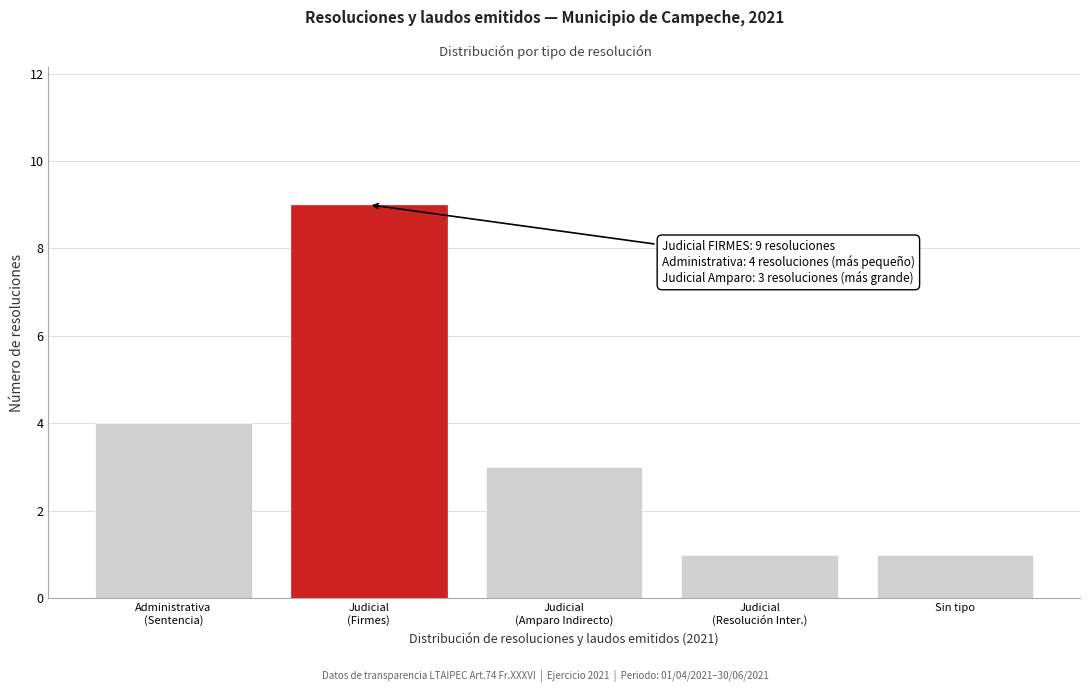

Reading right to left, extract all data points from this chart.

1	1	3	9	4